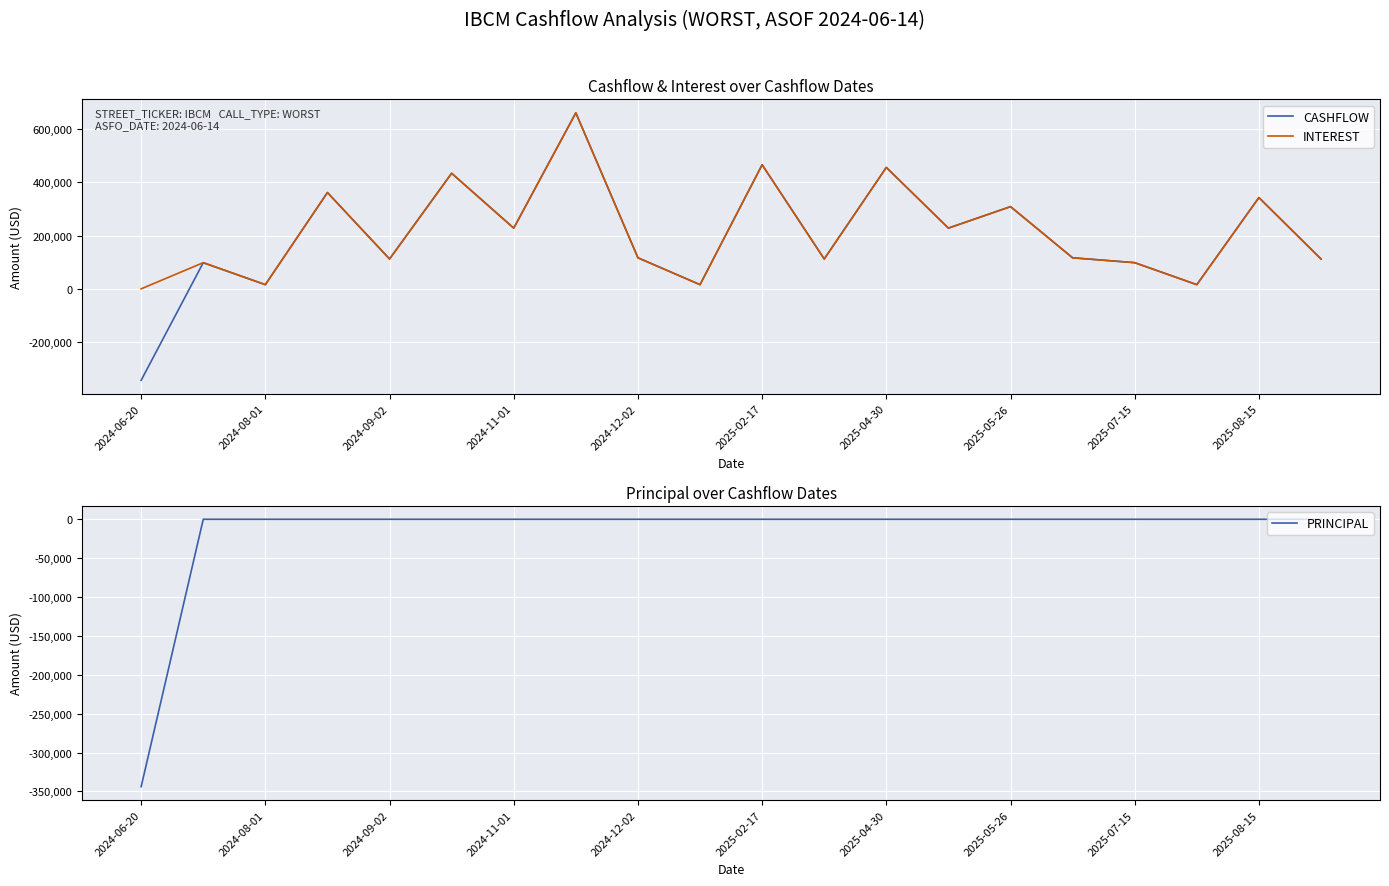

Count the number of data series in this chart.

3